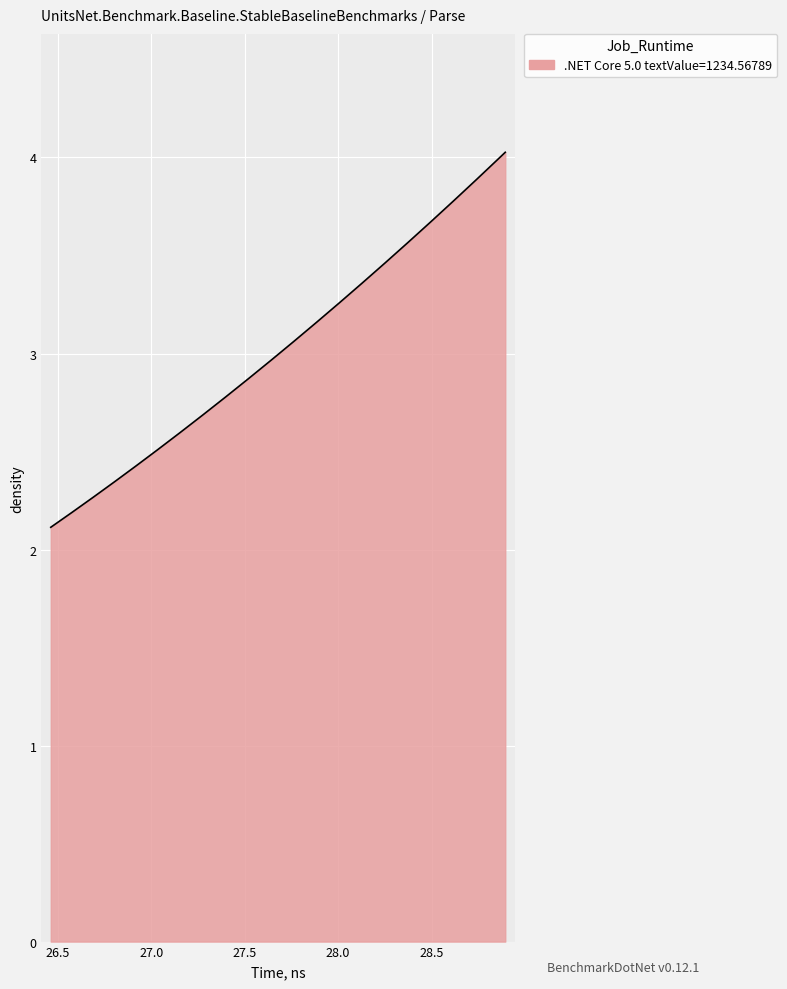

What is the difference between the maximum and minimum values?

1.9